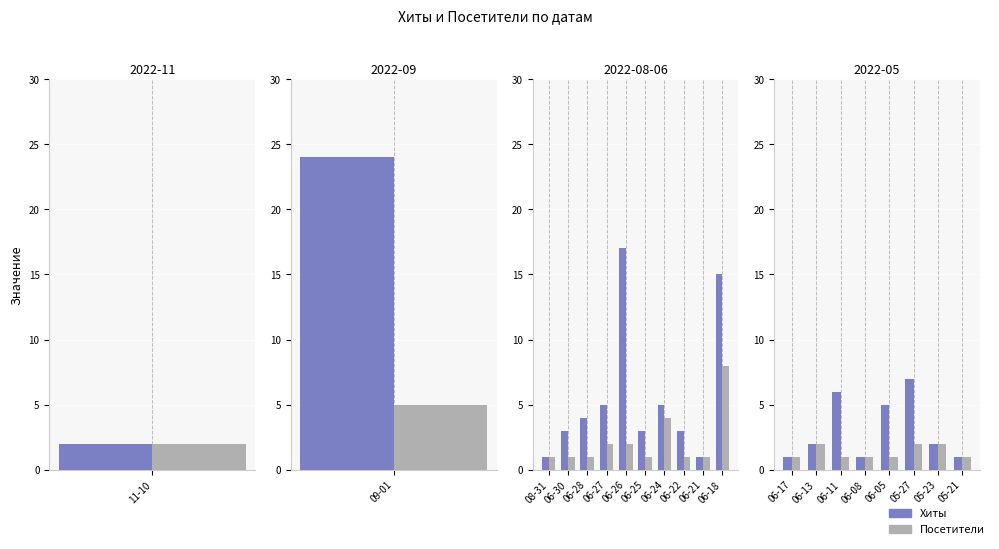

Are the bars grouped side by side (vs. stacked)?

Yes